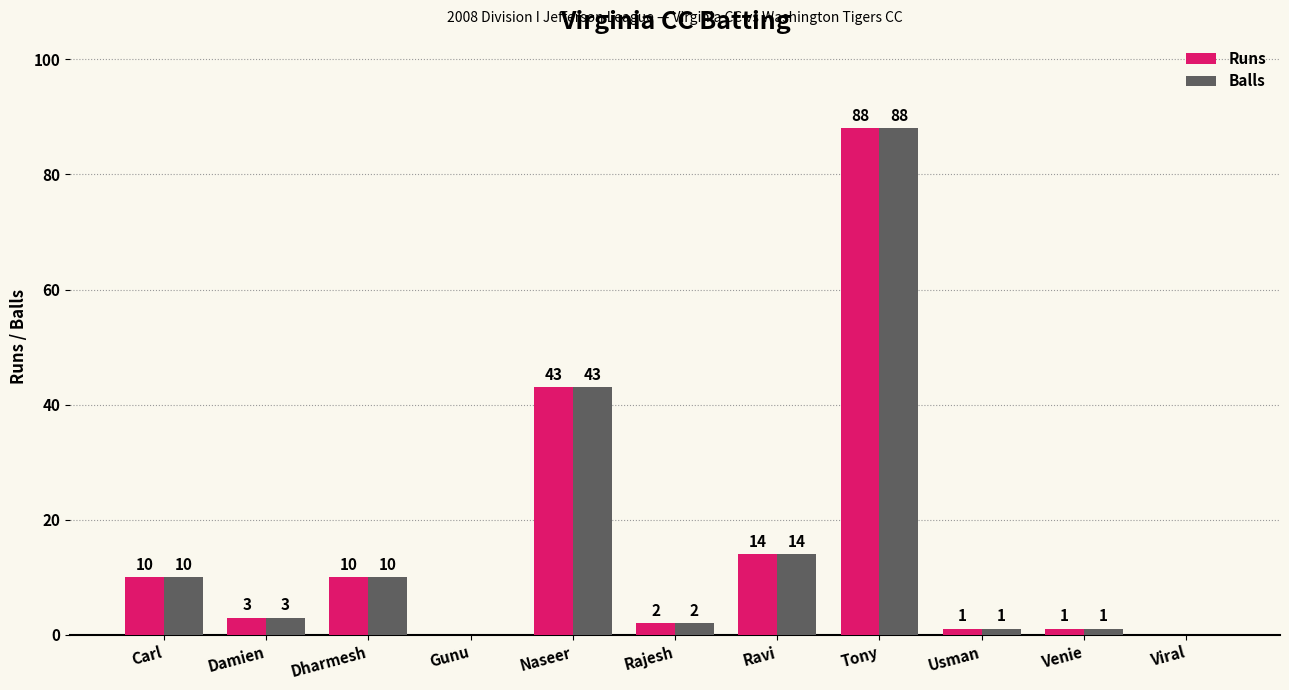

What is the total value across all series at Tony?

176